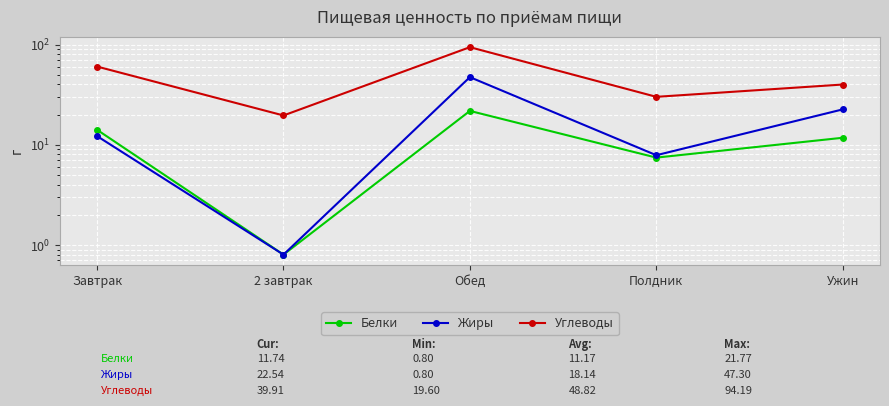

What is the value of the Жиры point at the 2nd from the left?

0.8